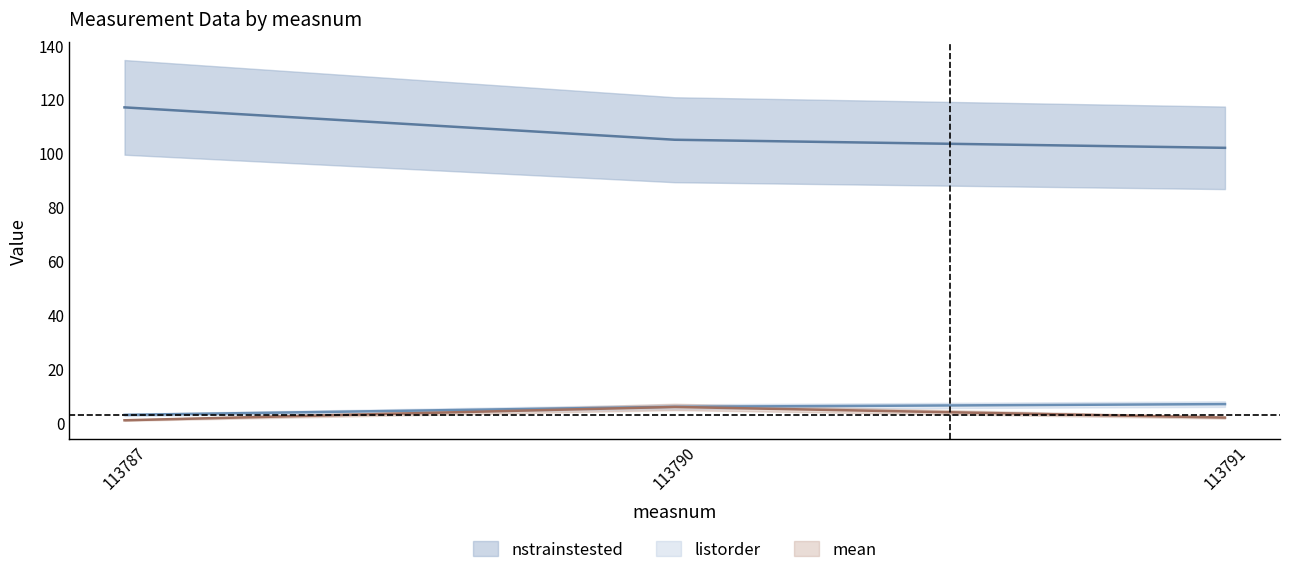

How many nstrainstested values are between 102 and 117?

3